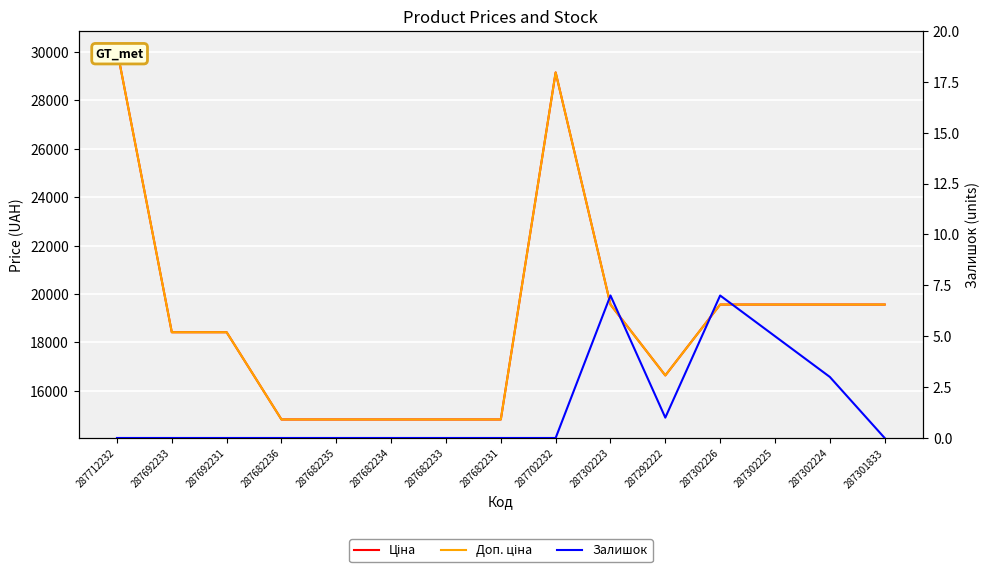

The Ціна series shows 30102.8 at 287712232. True or false?

True